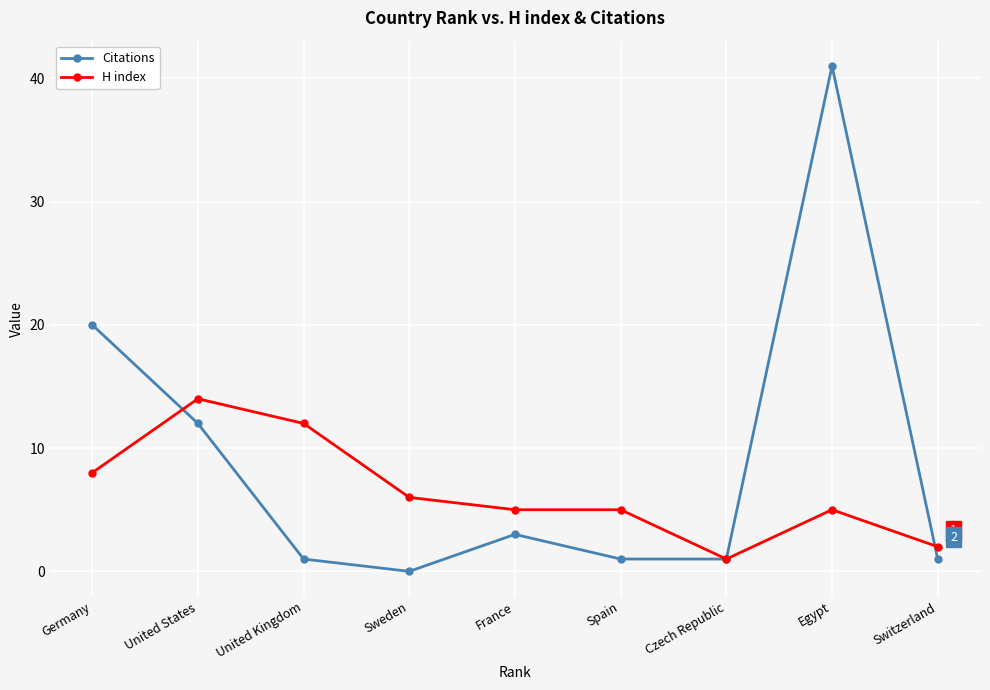

How many categories are shown in the chart?

9